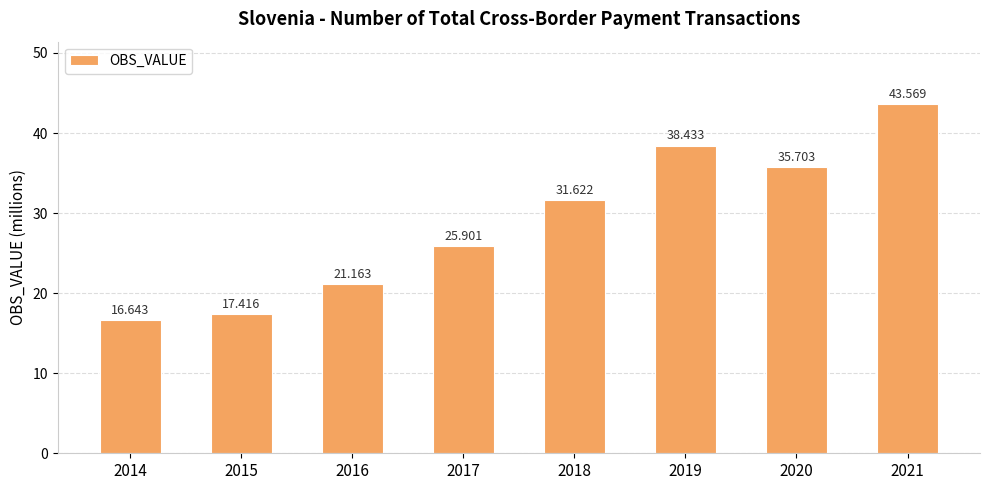

How many bars are there in total?

8